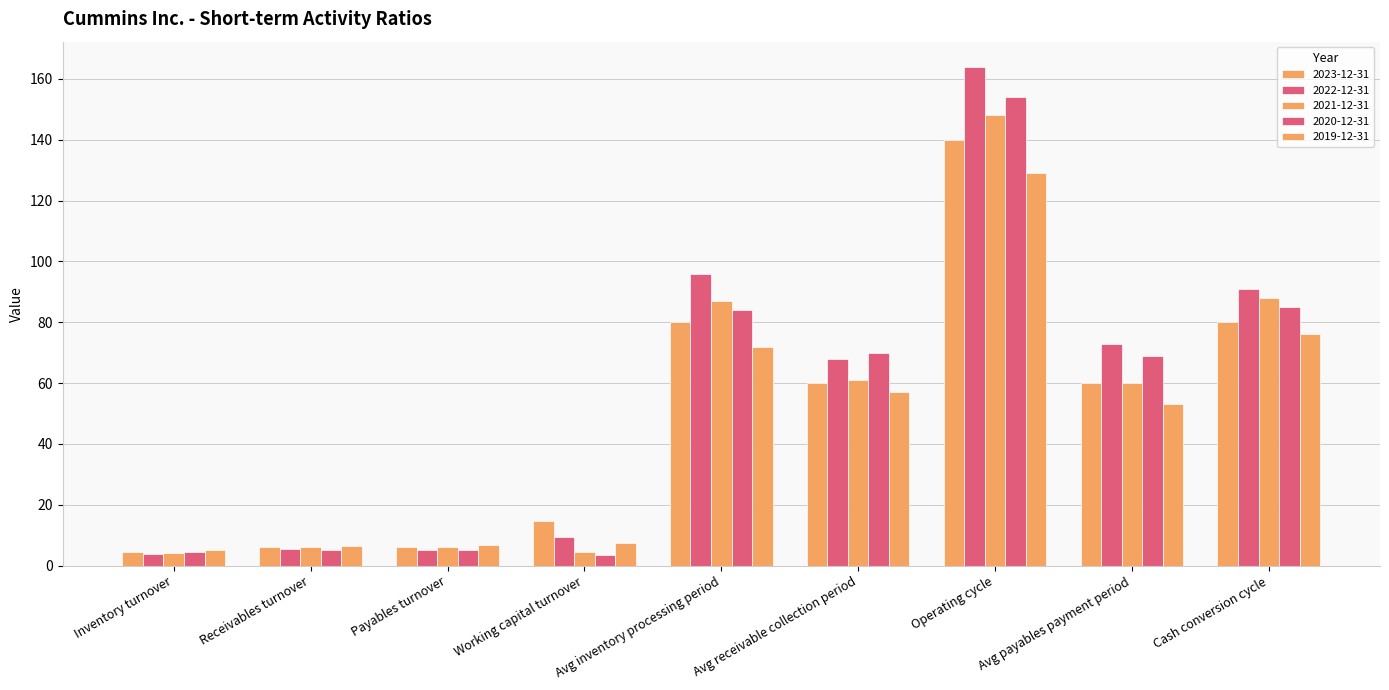

At how many categories does at least one series exceed 108?

1